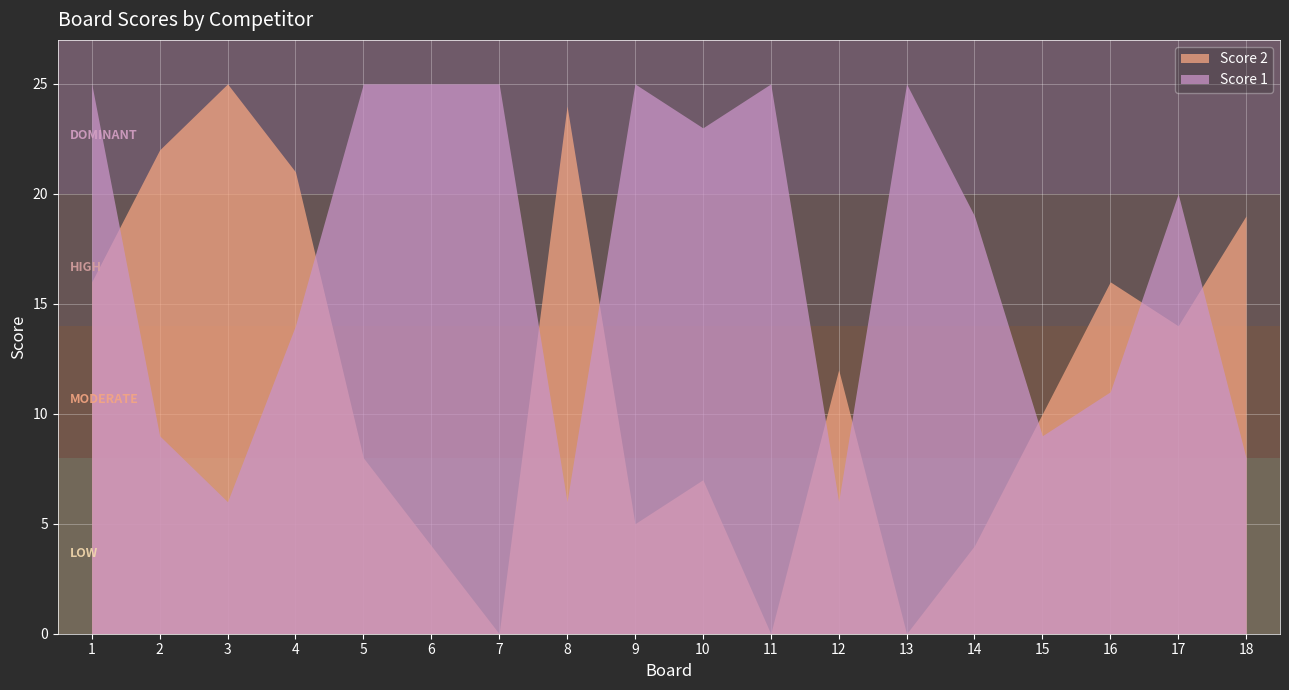

Which category has the lowest value across all series?

7